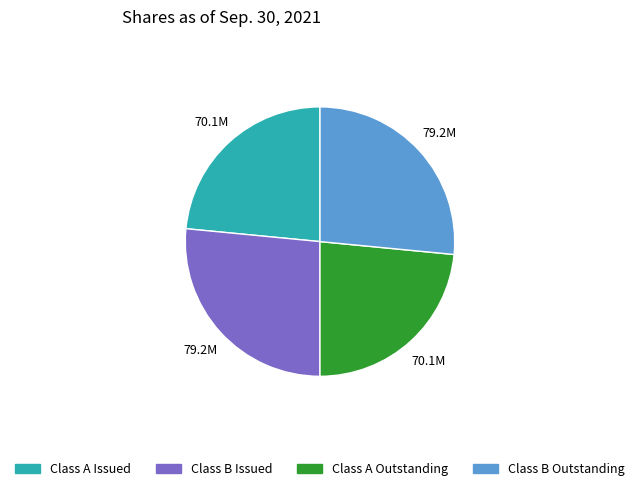

The Class B Outstanding slice represents 37% of the pie. True or false?

False